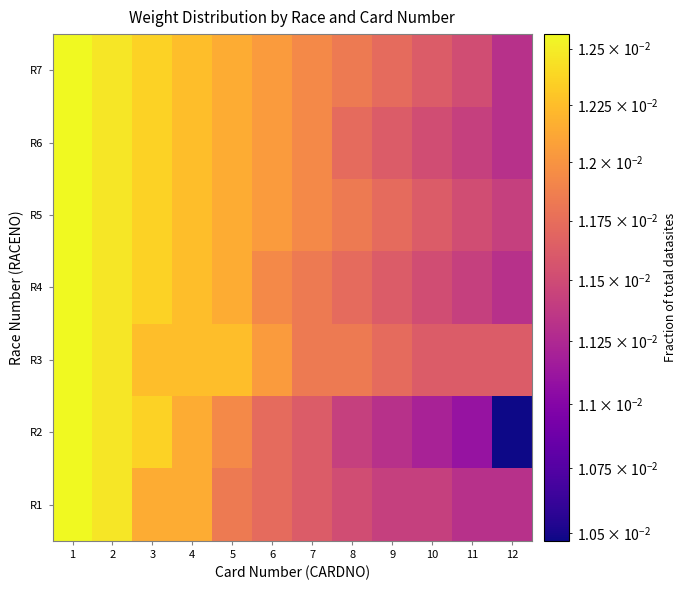

List the series in order of their peak value, highest first.

R1, R2, R3, R4, R5, R6, R7